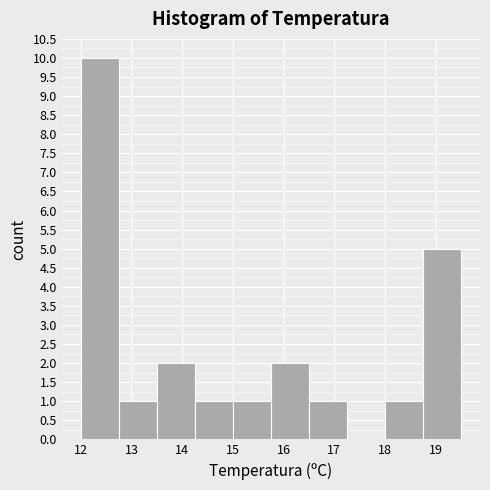

Reading left to right, list every bar in this chart as the range it spans on the x-axis followed by its height. Neither the bar edges nor the heights are printed on the chart, so give them approximately, as read against the axes.

12.00 to 12.75: 10
12.75 to 13.50: 1
13.50 to 14.25: 2
14.25 to 15.00: 1
15.00 to 15.75: 1
15.75 to 16.50: 2
16.50 to 17.25: 1
17.25 to 18.00: 0
18.00 to 18.75: 1
18.75 to 19.50: 5